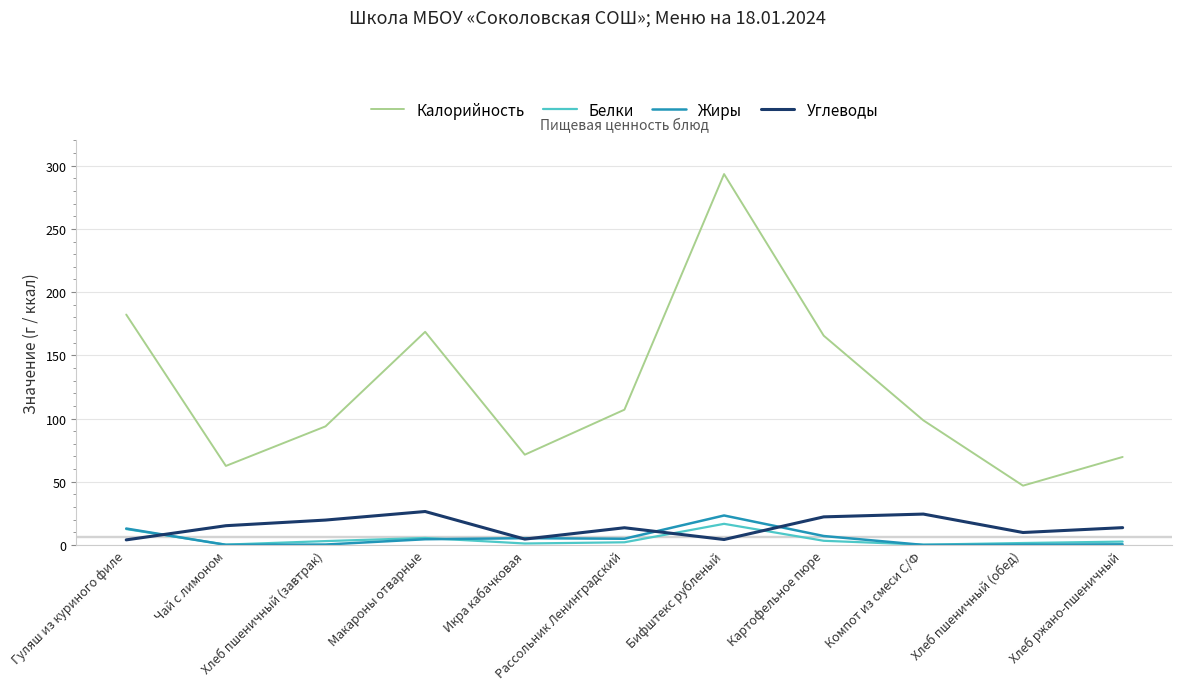

List the series in order of their peak value, highest first.

Калорийность, Углеводы, Жиры, Белки